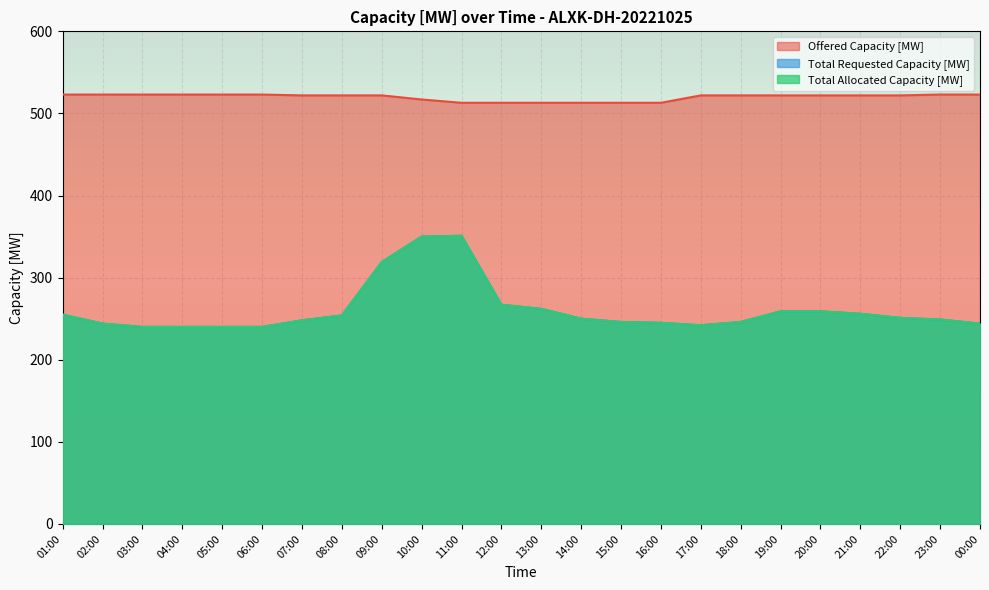

Which series has the largest total across all categories?

Offered Capacity [MW]